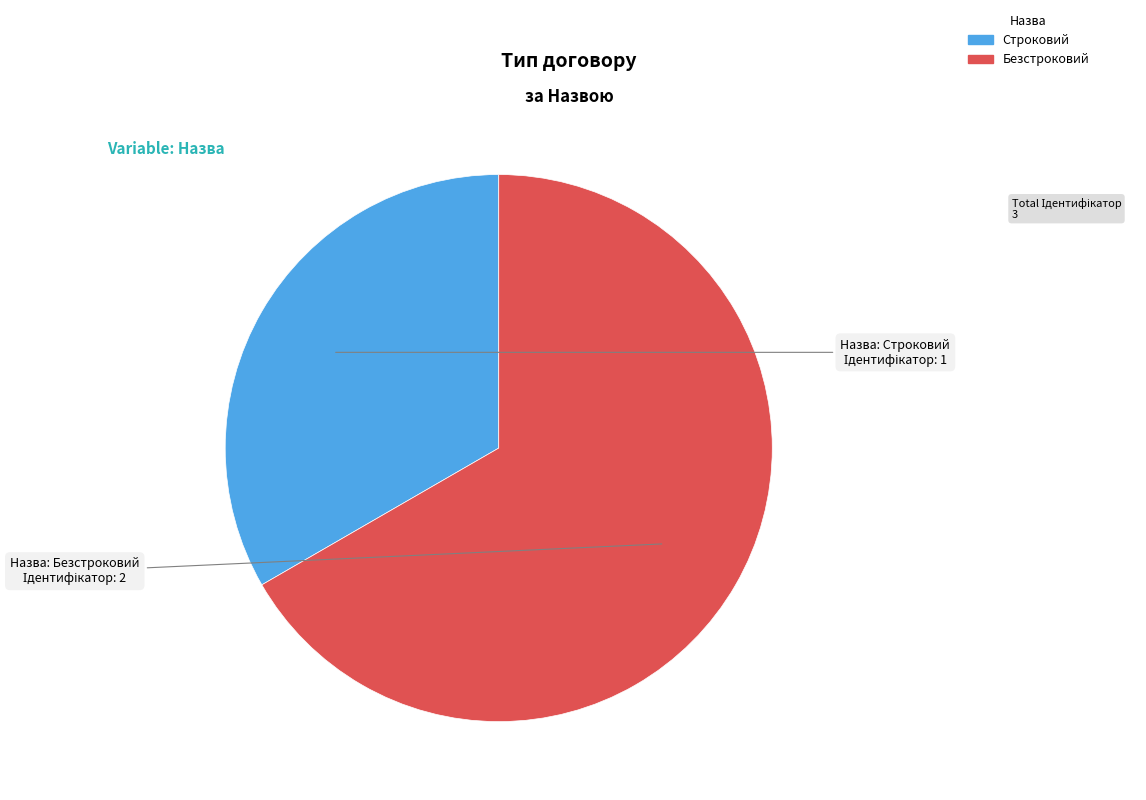

Is the sum of Строковий and Безстроковий greater than half?

Yes